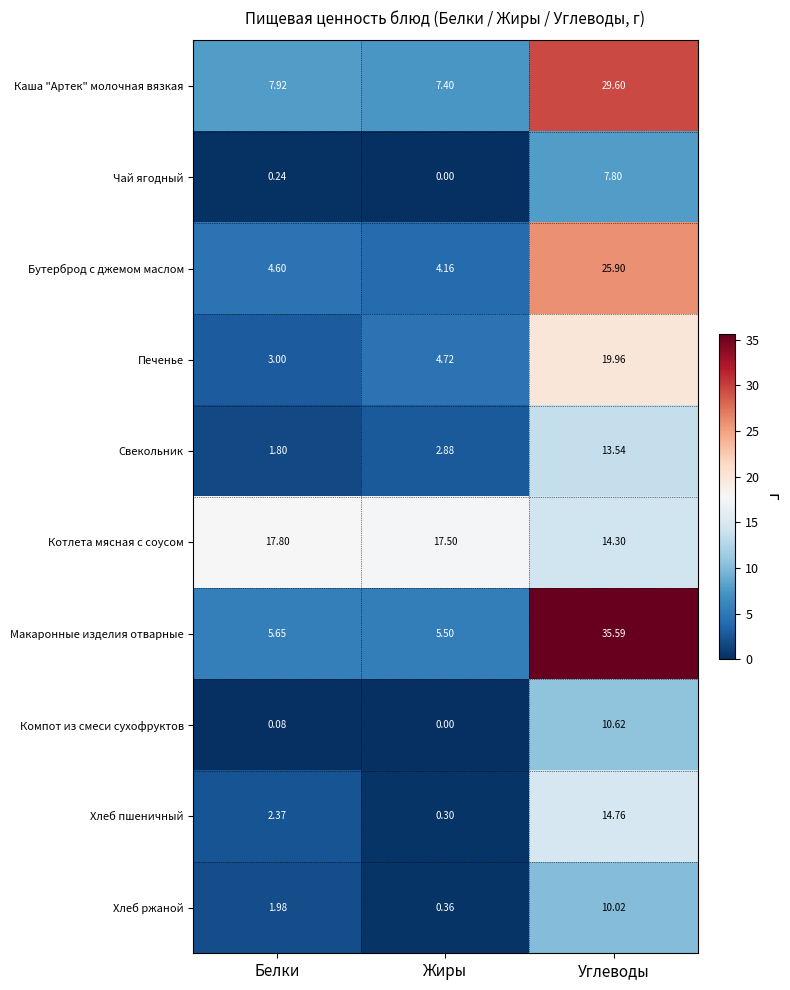

List the labels in order of Печенье value, largest first.

Углеводы, Жиры, Белки